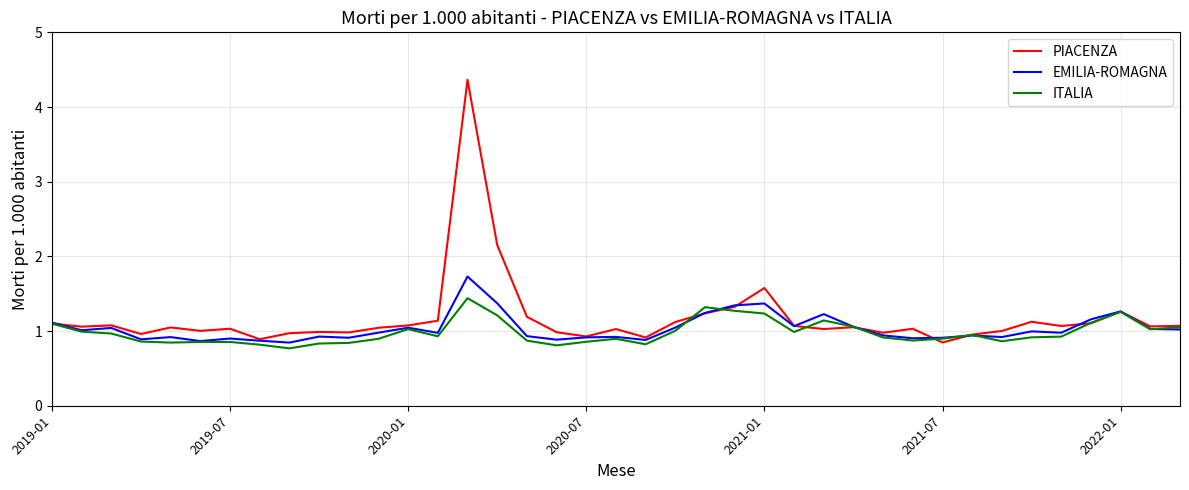

List the series in order of their peak value, lowest first.

ITALIA, EMILIA-ROMAGNA, PIACENZA